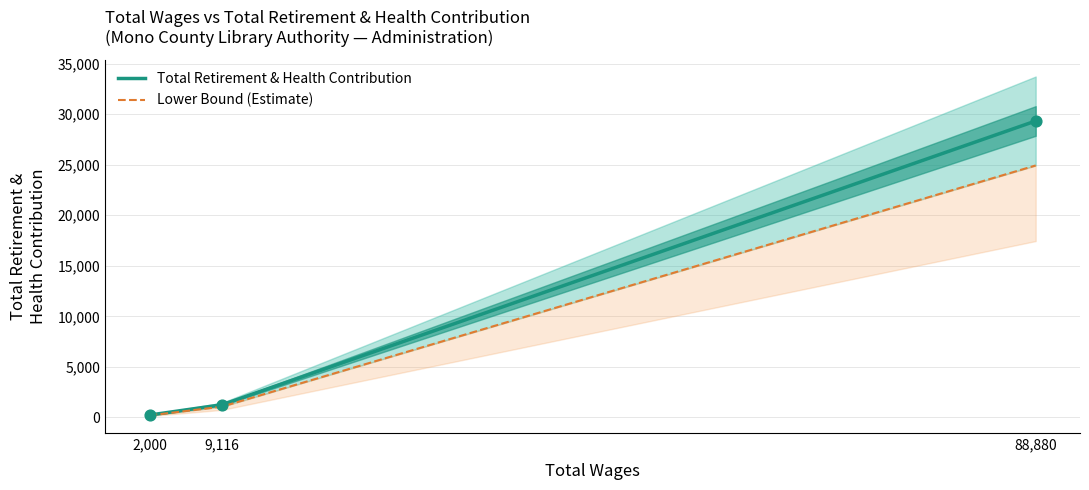

Which series has the largest total across all categories?

Total Retirement & Health Contribution